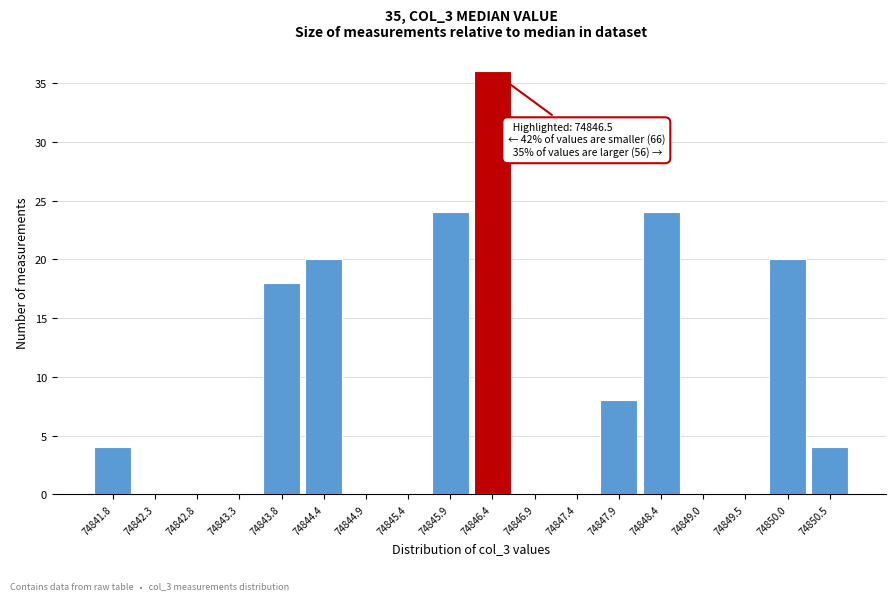

Reading left to right, what are all the values shown in this chart?

74841.8=4	74842.3=0	74842.8=0	74843.3=0	74843.8=18	74844.4=20	74844.9=0	74845.4=0	74845.9=24	74846.4=36	74846.9=0	74847.4=0	74847.9=8	74848.4=24	74849.0=0	74849.5=0	74850.0=20	74850.5=4